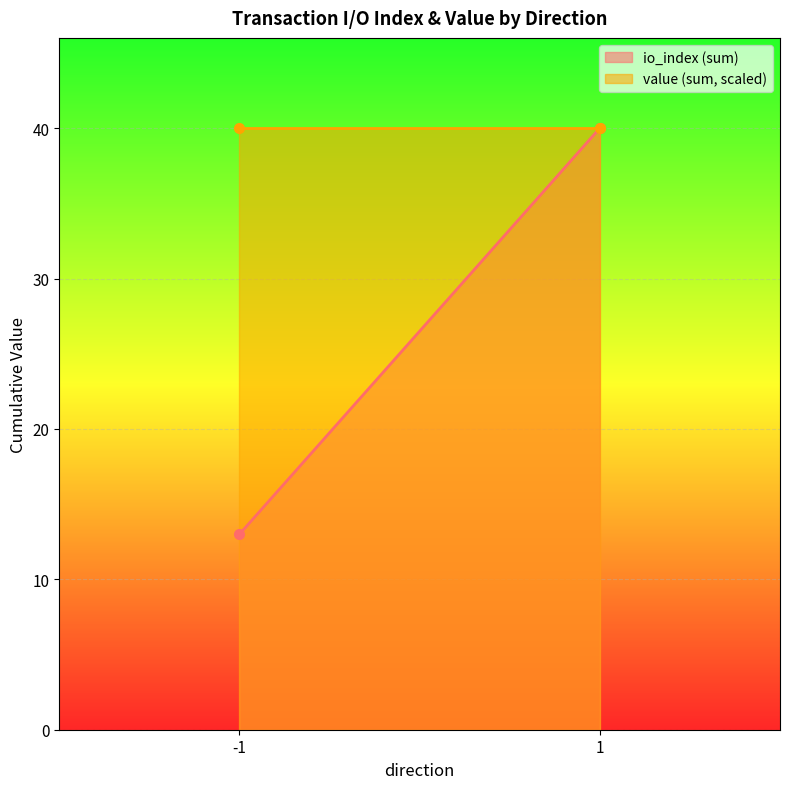

How many categories are shown in the chart?

2